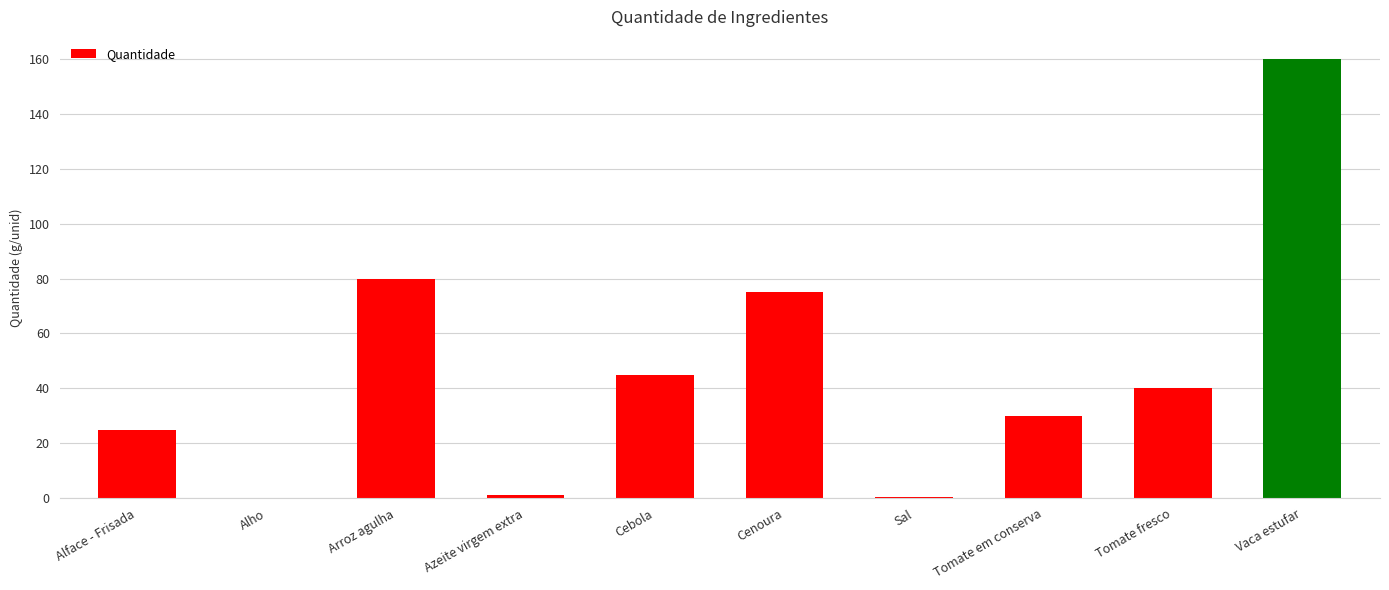

True or false: the data shows 160.0 at Vaca estufar.

True